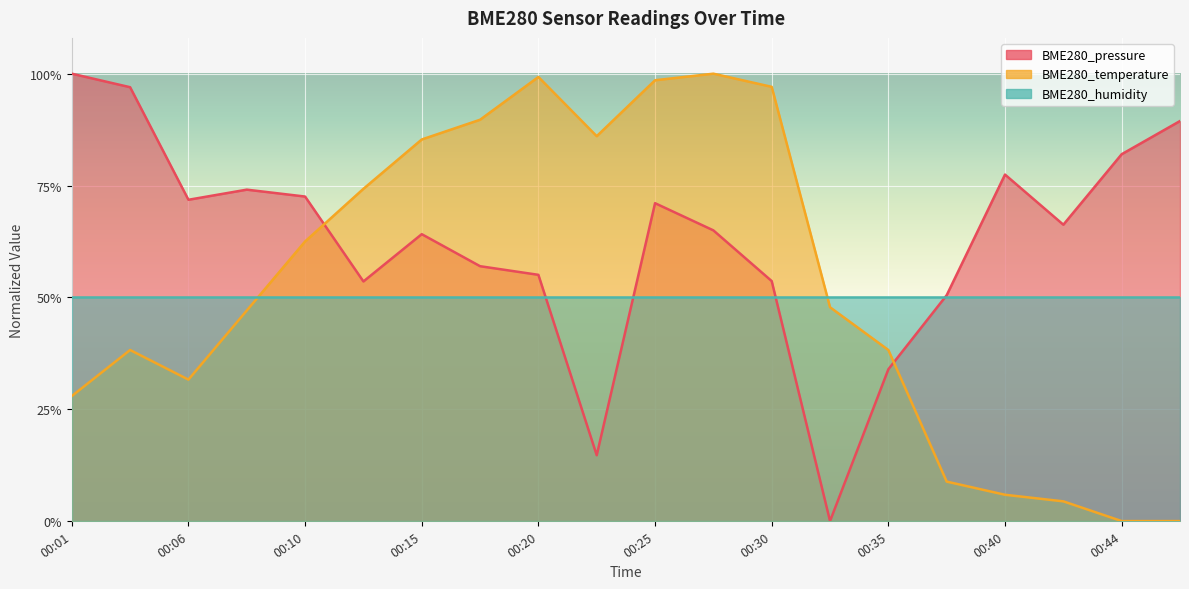

At which category does the chart reach its peak across all series?

00:01